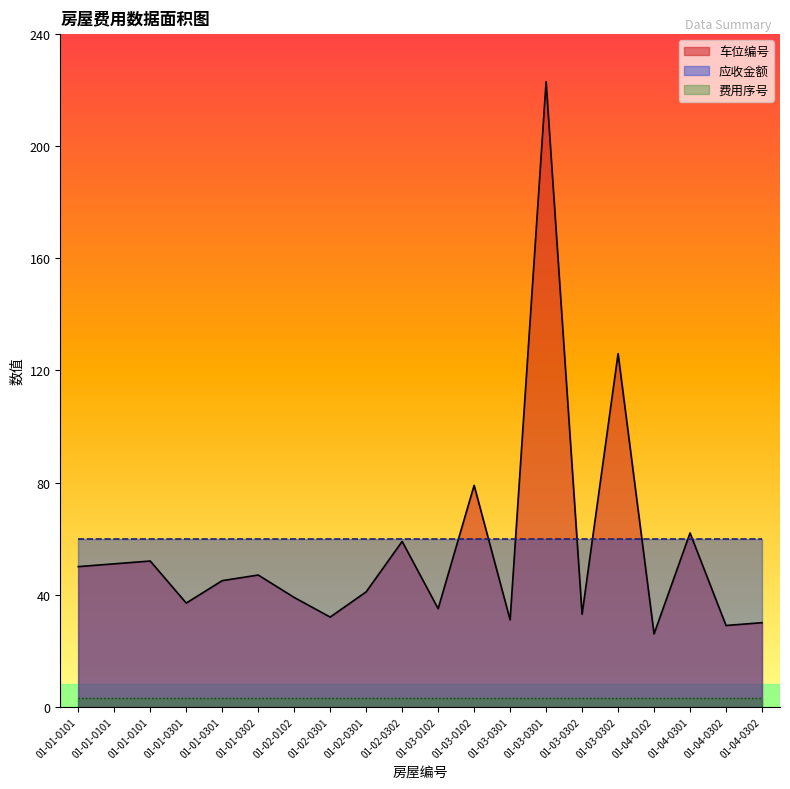

Reading left to right, extract all data points from this chart.

车位编号: 50	51	52	37	45	47	39	32	41	59	35	79	31	223	33	126	26	62	29	30
费用序号: 3	3	3	3	3	3	3	3	3	3	3	3	3	3	3	3	3	3	3	3
应收金额: 60	60	60	60	60	60	60	60	60	60	60	60	60	60	60	60	60	60	60	60